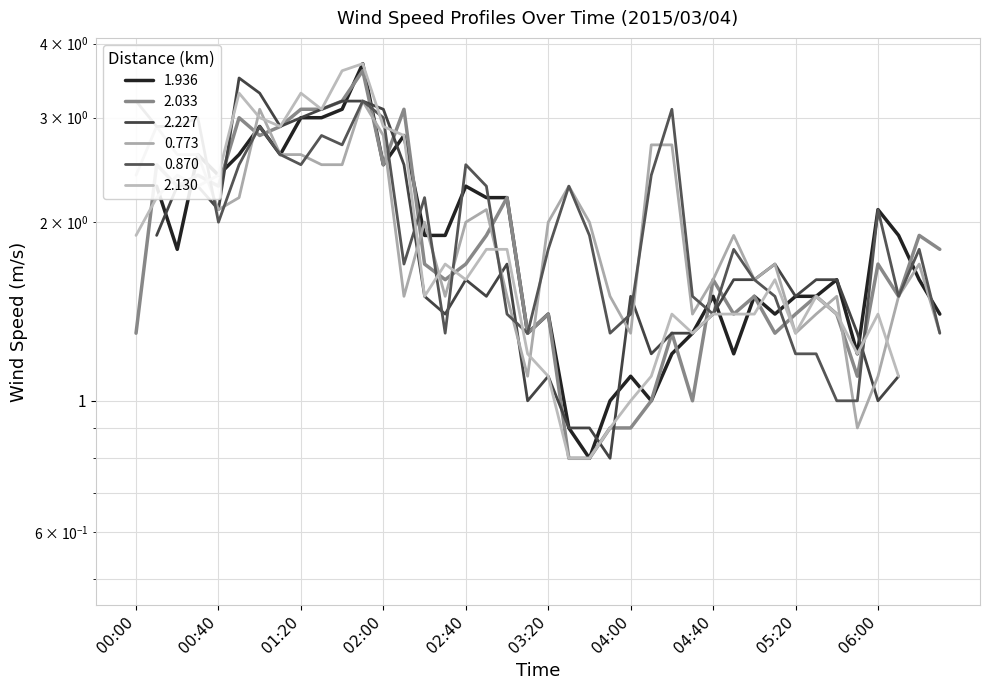

What is the difference between the highest and lowest values at 05:20?

0.2